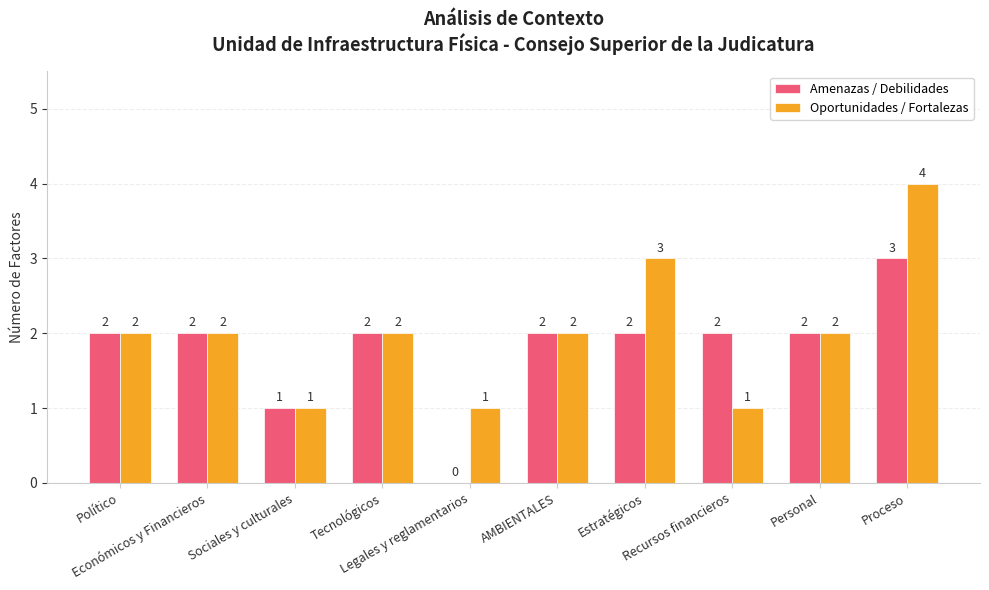

What is the highest value of the Oportunidades / Fortalezas series?

4